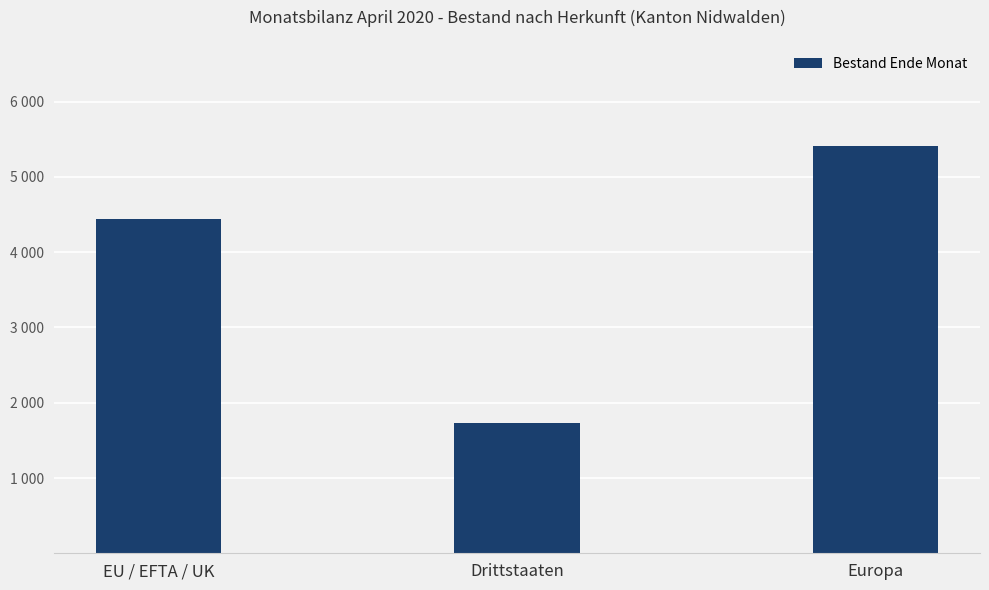

Rank the categories by value from lowest to highest.

Drittstaaten, EU / EFTA / UK, Europa